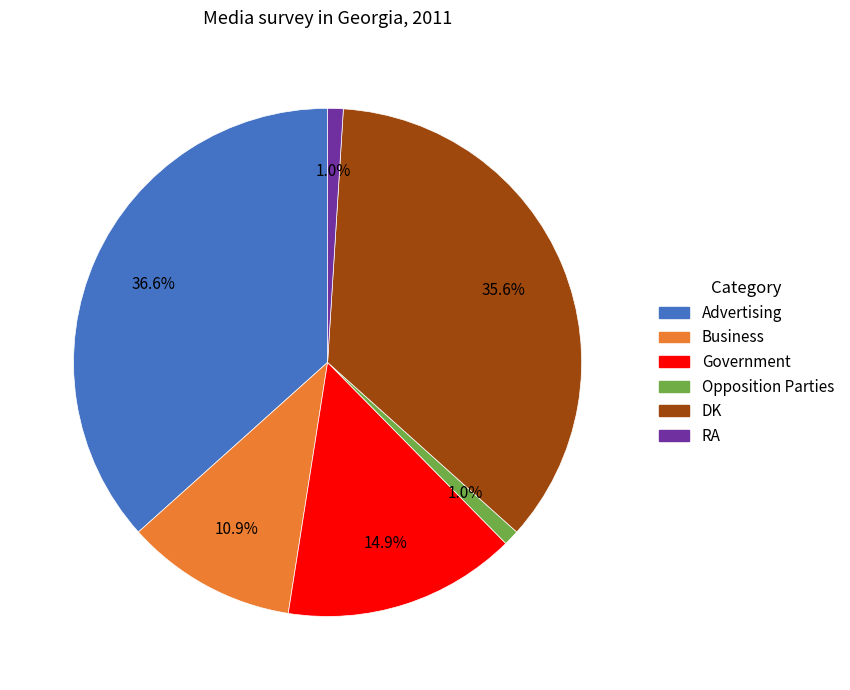

Is the sum of Government and Opposition Parties greater than half?

No